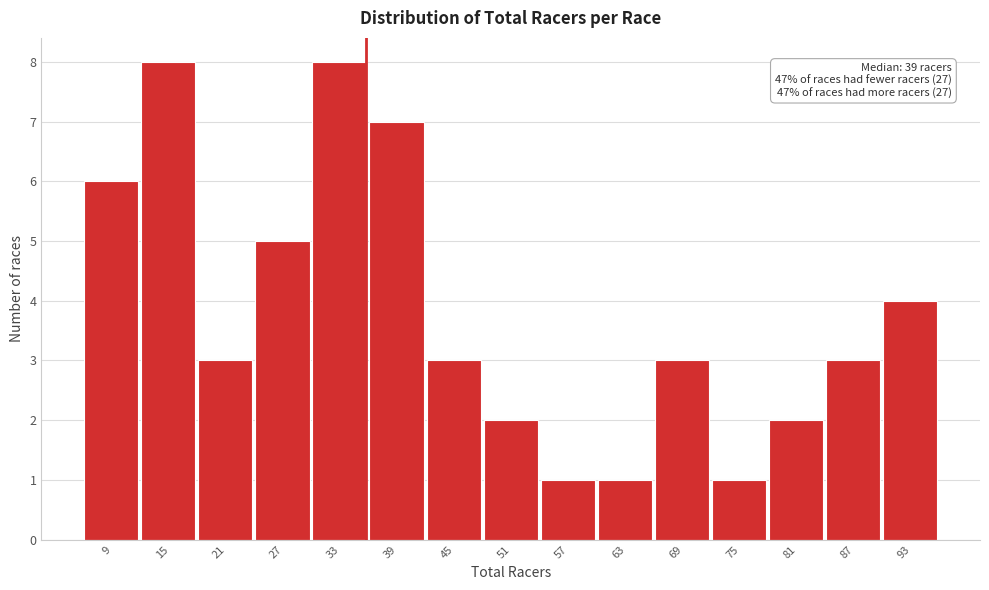

Reading left to right, transcribe all the data shown in this chart.

6	8	3	5	8	7	3	2	1	1	3	1	2	3	4